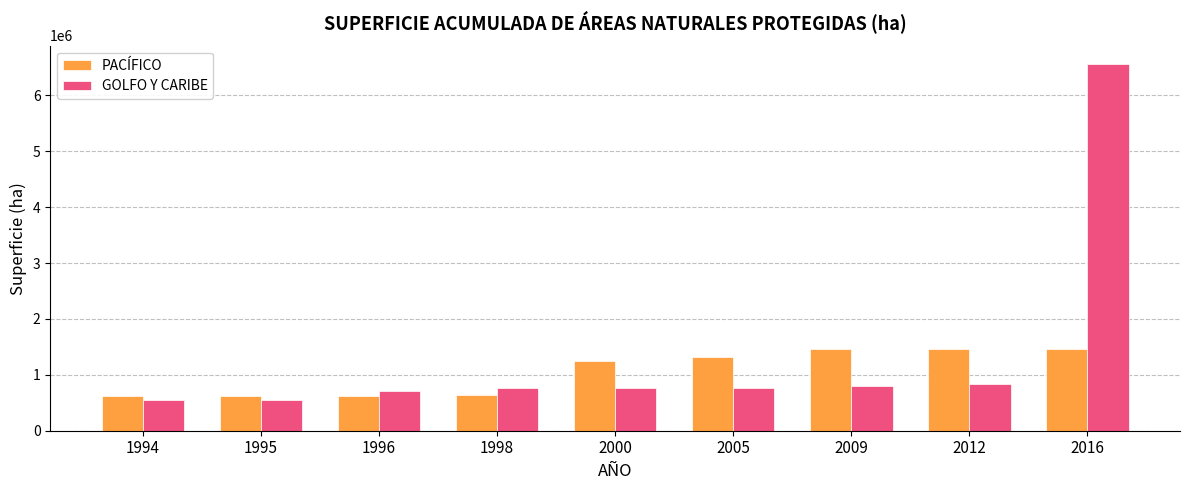

How many distinct data groups are displayed?

2